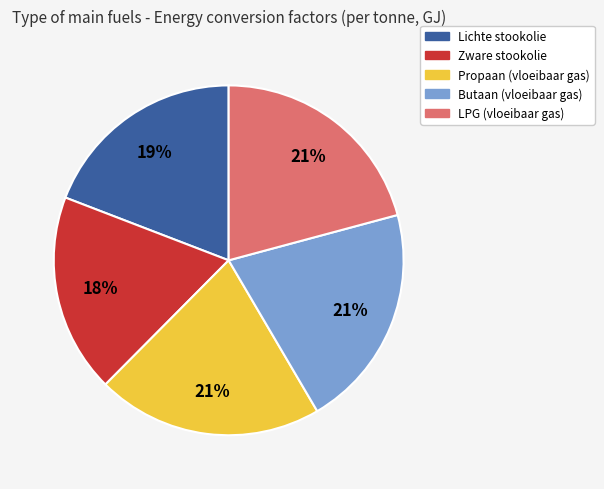

True or false: Zware stookolie accounts for 9% of the total.

False